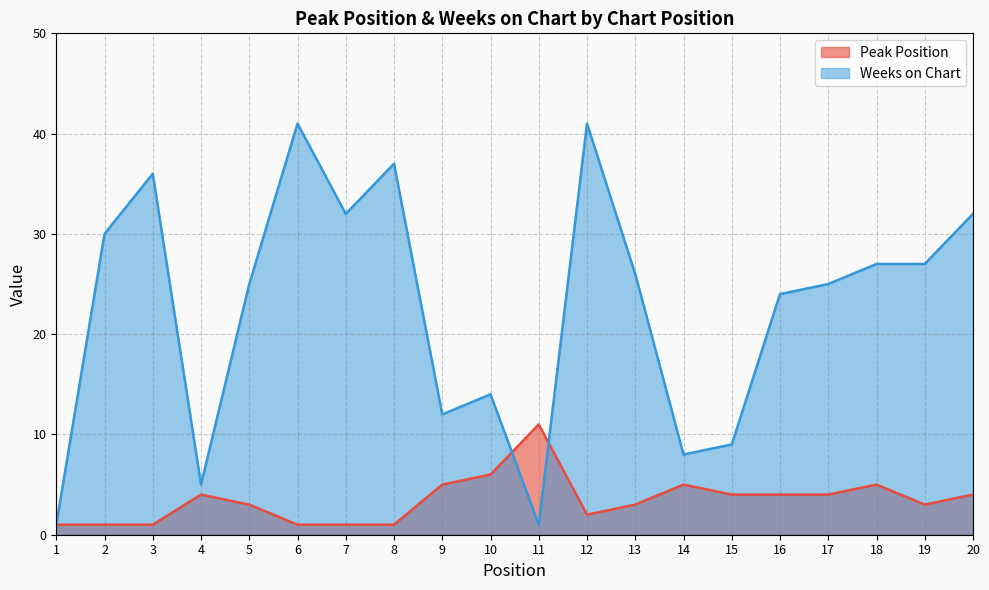

At how many categories does at least one series exceed 12?

14